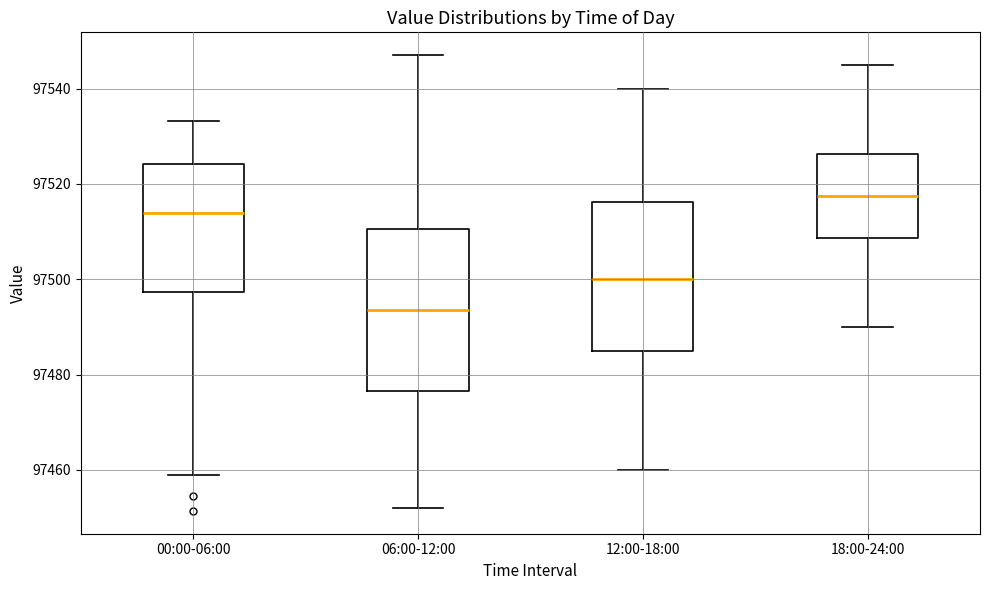

Where does the lower whisker of the box for 00:00-06:00 end on the y-axis? The values are not printed on the chart, so give them approximately, as read against the axis.

97458